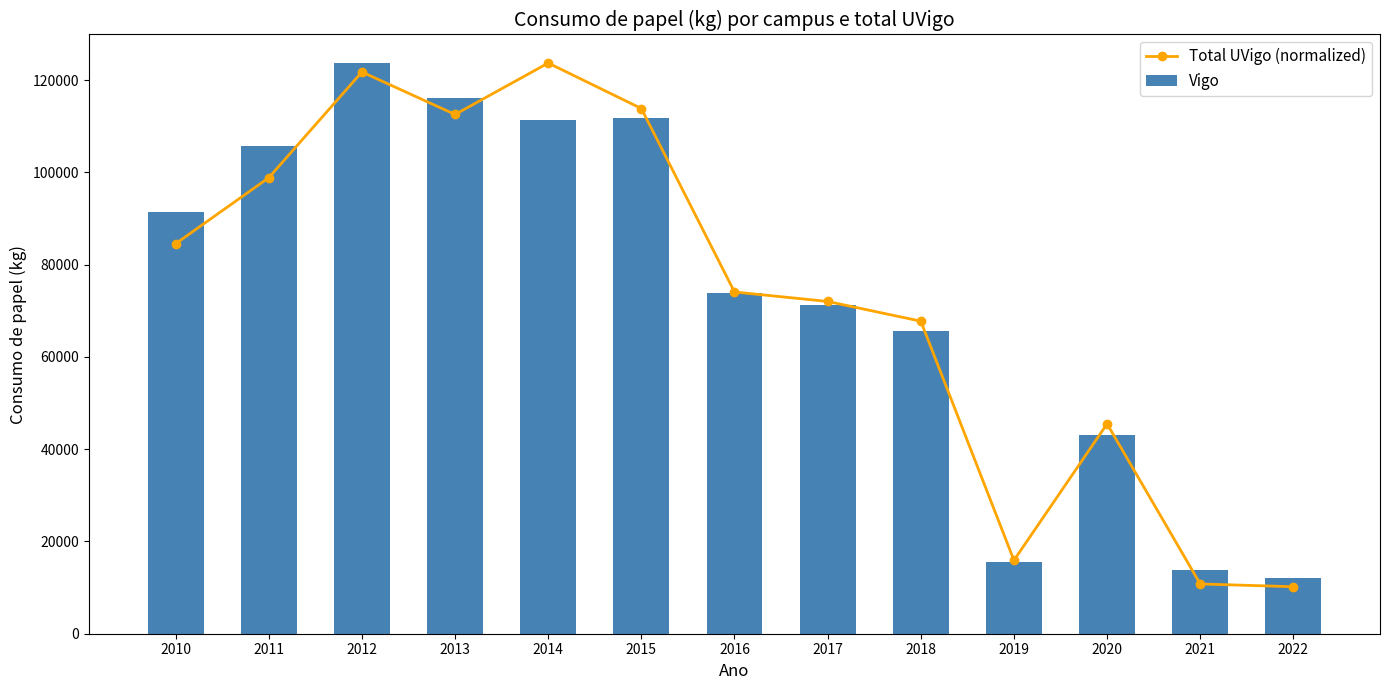

Reading left to right, list all the values displayed in this chart.

Total UVigo (normalized): 2010=84540.6	2011=98851.2	2012=121770.9	2013=112565.2	2014=123714.0	2015=113851.7	2016=74076.7	2017=72029.5	2018=67752.9	2019=15915.7	2020=45496.0	2021=10789.3	2022=10188.4
Vigo: 2010=91397.0	2011=105683.0	2012=123714.0	2013=116214.0	2014=111299.0	2015=111848.0	2016=73819.7	2017=71272.9	2018=65723.9	2019=15505.5	2020=43022.5	2021=13888.0	2022=12100.8